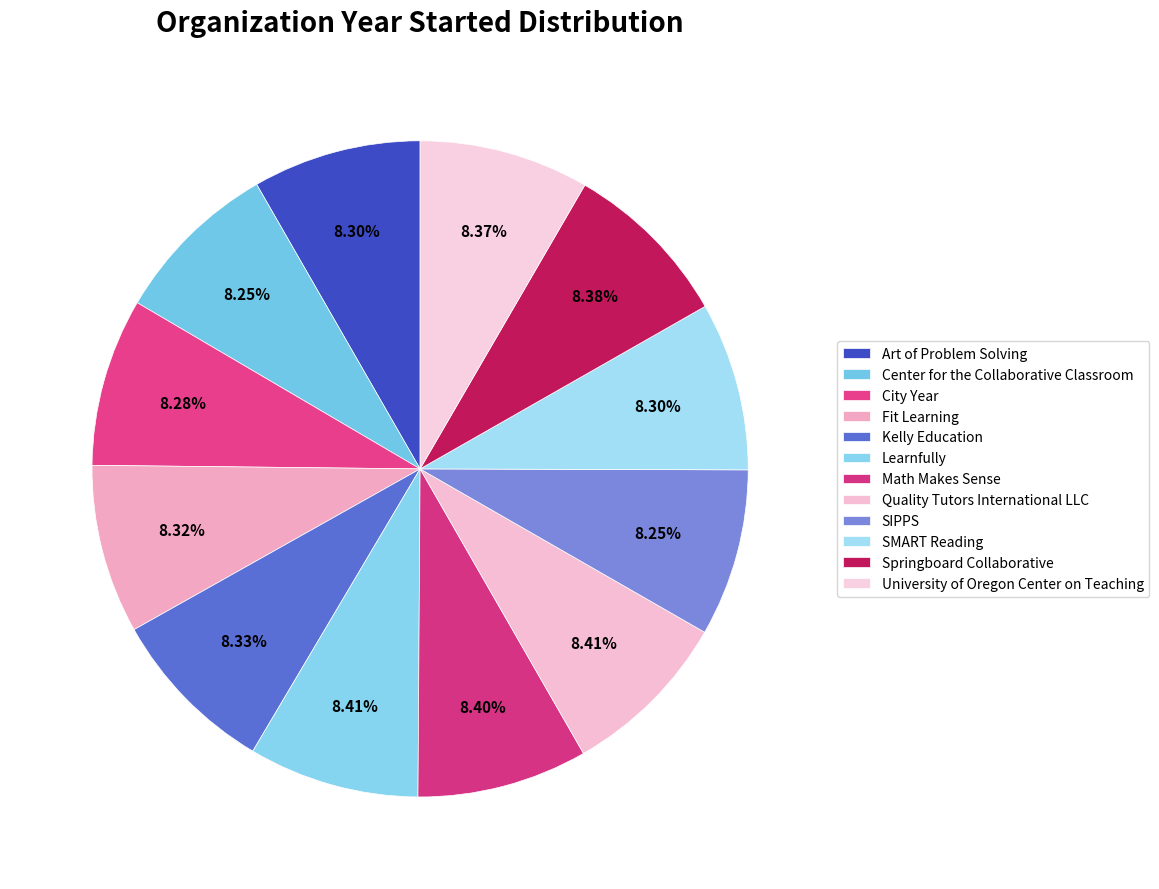

True or false: SIPPS accounts for 15% of the total.

False